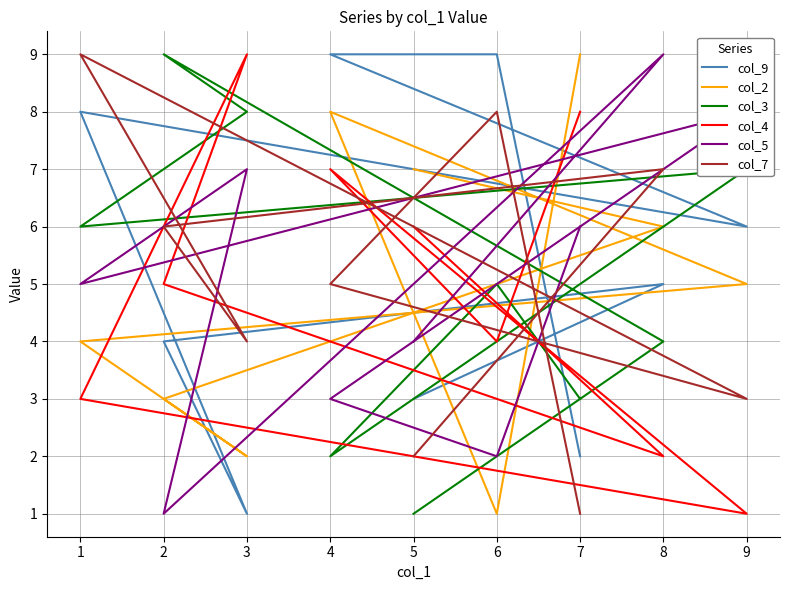

Count the number of categories in the chart.

9